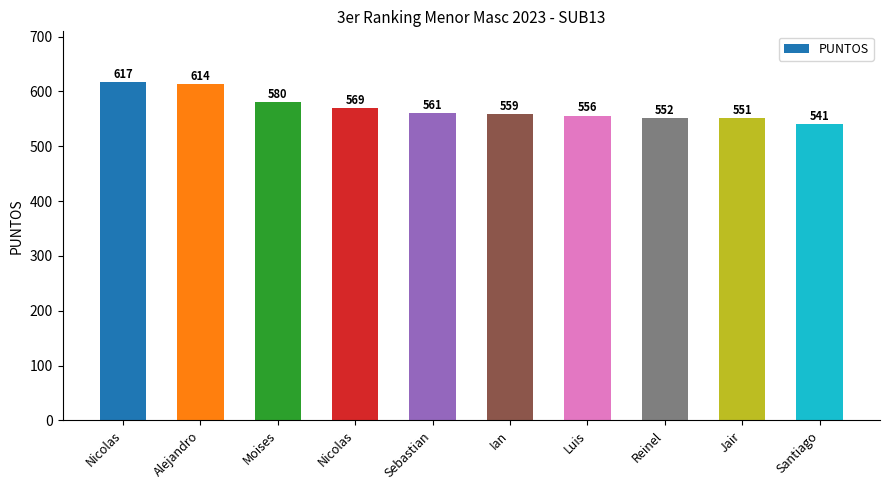

Are the bars horizontal?

No